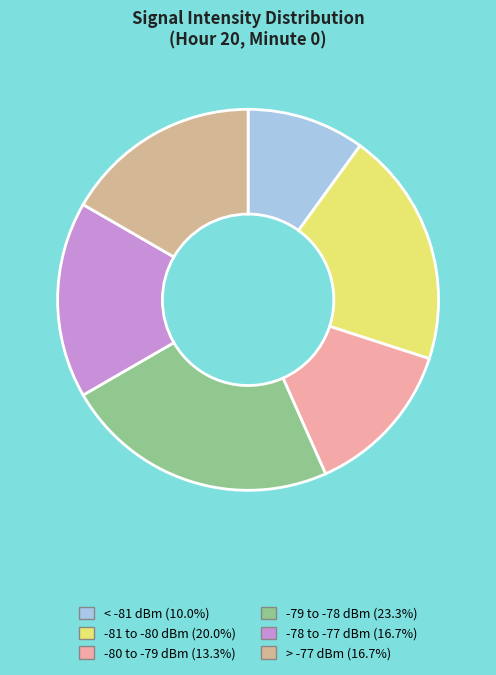

Do -81 to -80 dBm (20.0%) and -78 to -77 dBm (16.7%) together represent more than half of the pie?

No